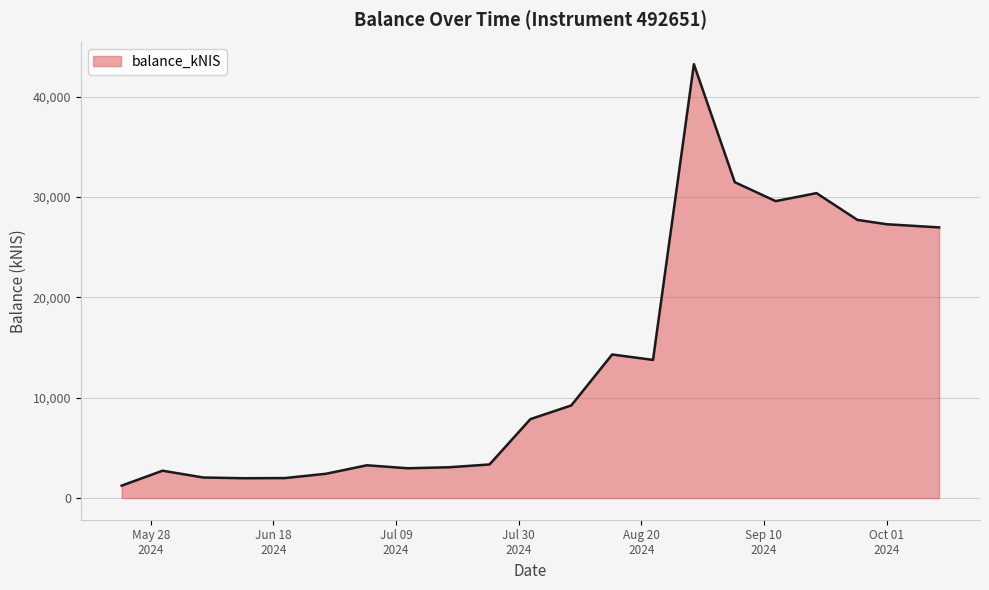

What is the smallest value displayed?

1233.9